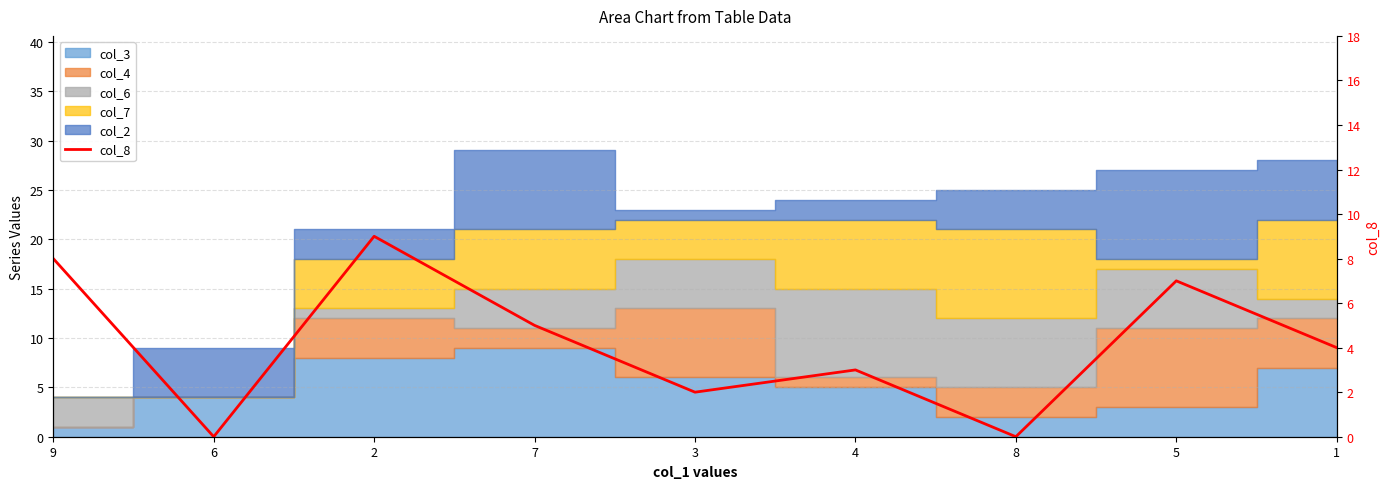

How many points are lower than both their immediate neighbors (excluding endpoints)?

3